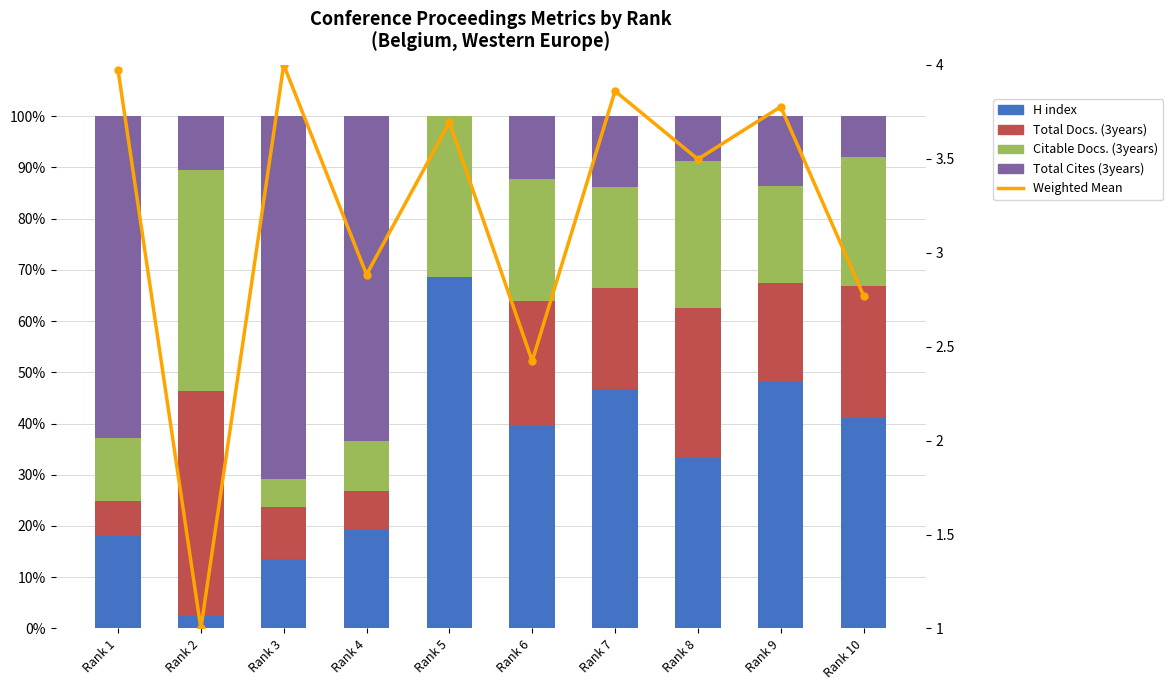

Reading left to right, what are all the values shown in this chart?

H index: 18.0	2.5	13.6	19.5	68.6	39.5	46.7	33.2	48.1	41.0
Total Docs. (3years): 6.9	43.7	10.1	7.4	0.0	24.4	19.8	29.2	19.3	25.8
Citable Docs. (3years): 12.2	43.3	5.4	9.6	31.4	23.8	19.6	28.7	19.0	25.2
Total Cites (3years): 62.9	10.5	70.9	63.5	0.0	12.2	13.8	8.8	13.6	8.0
Weighted Mean: 4.0	1.0	4.0	2.9	3.7	2.4	3.9	3.5	3.8	2.8